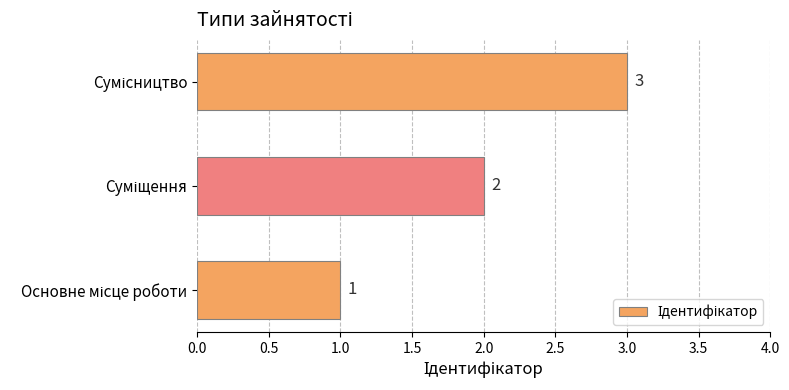

What is the difference between the maximum and minimum values?

2